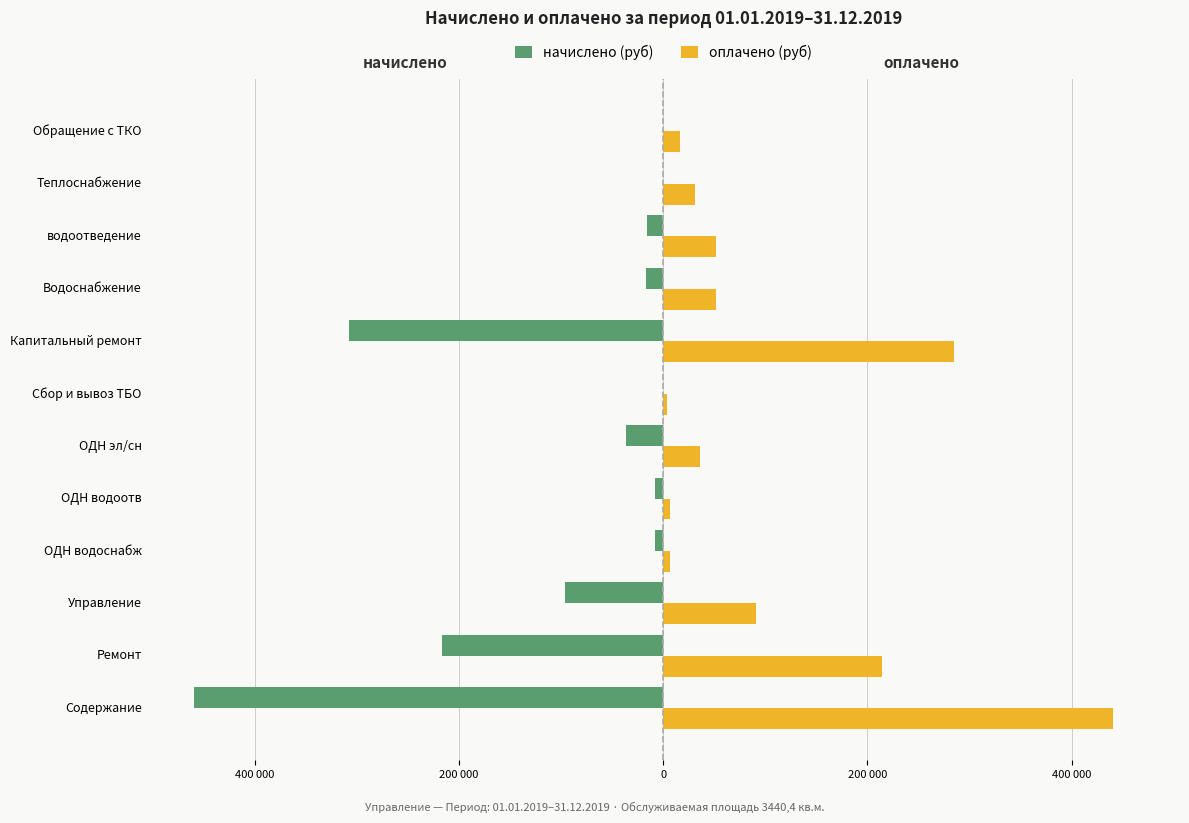

How many values in the начислено (руб) series are below -15640?

7